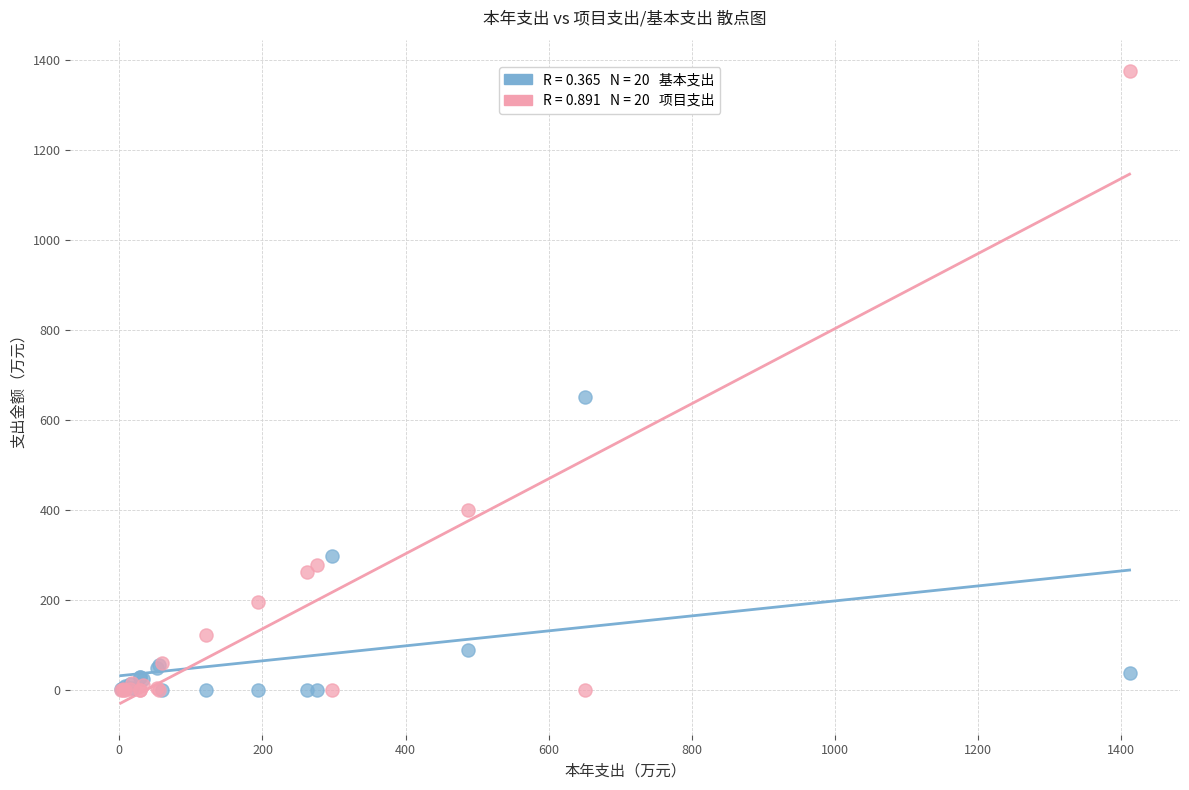

Across all series, what Y value is closest to 686?

650.6